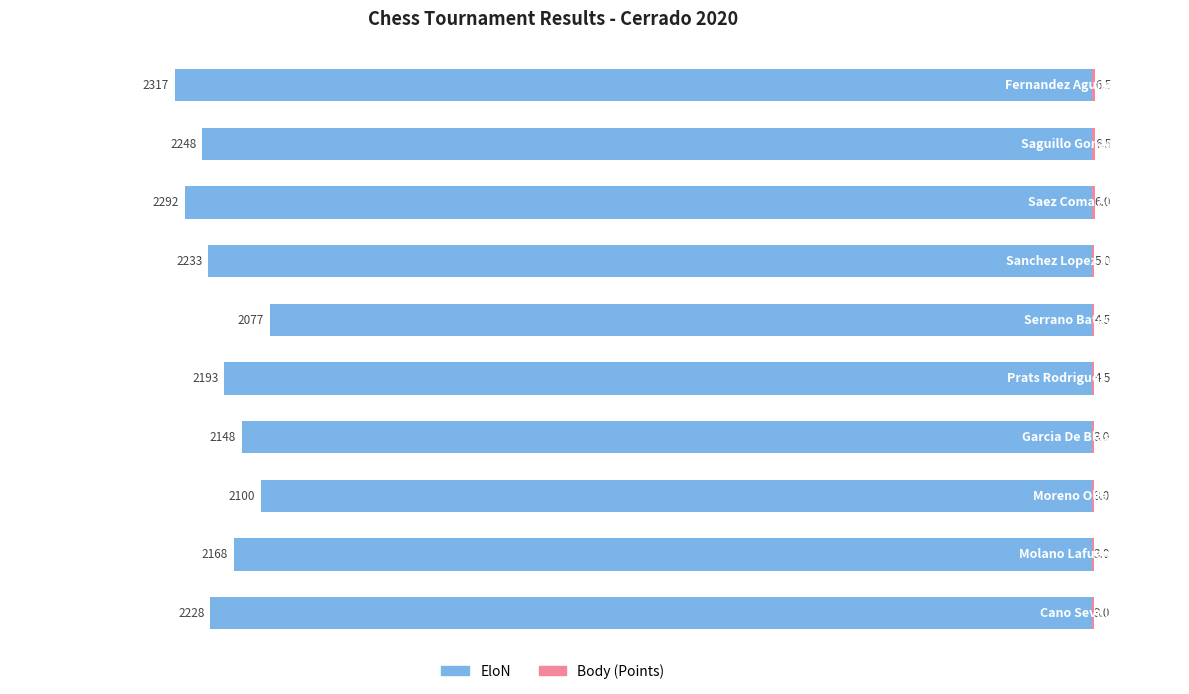

Are the bars horizontal?

Yes